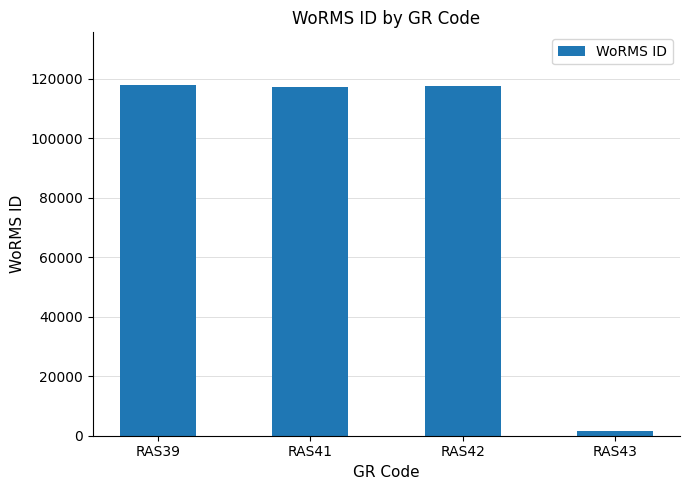

What is the value of the 2nd bar from the left?

117195